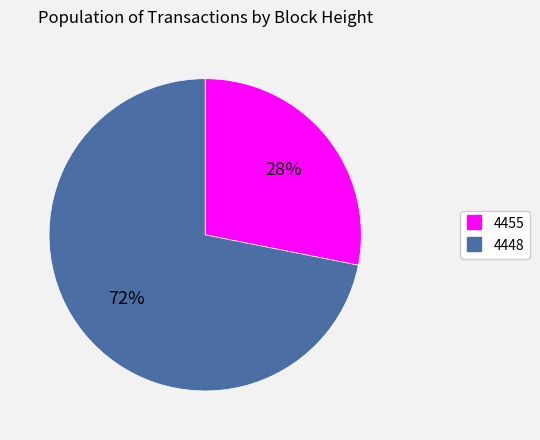

Which has a higher value, 4448 or 4455?

4448